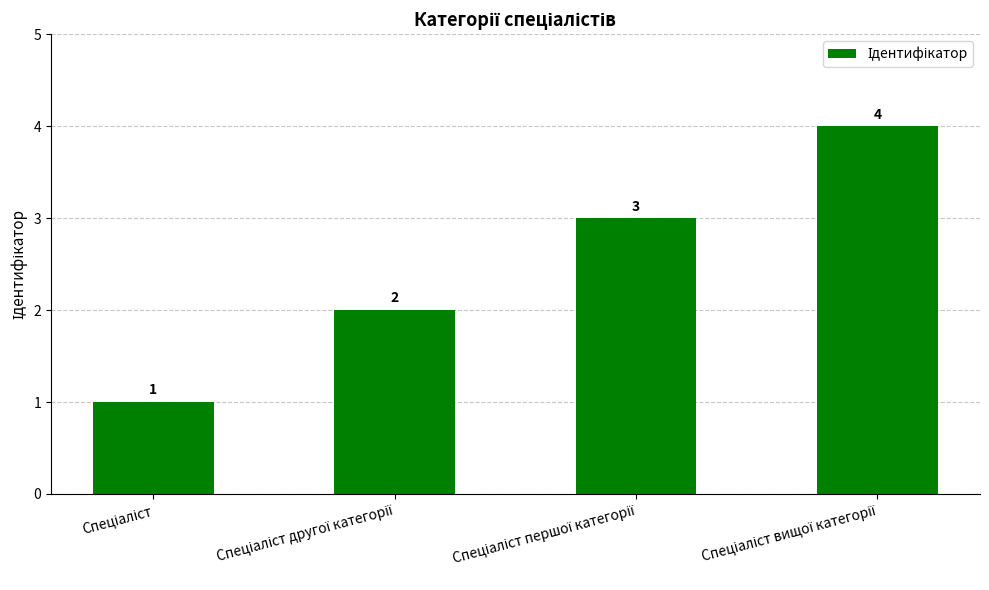

What is the value of the 1st bar from the left?

1